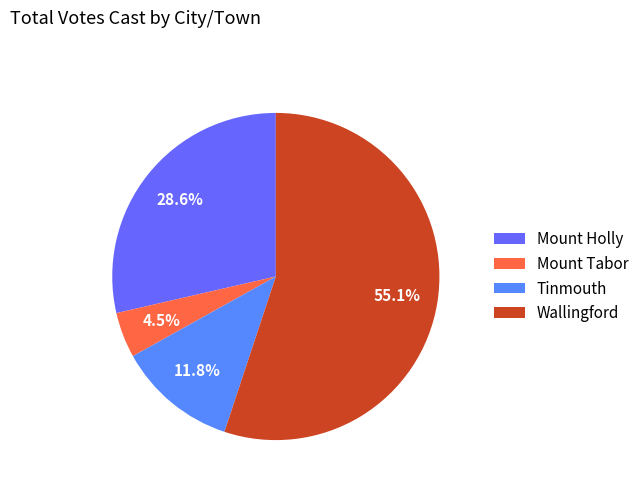

To the nearest percent, what percentage of the pie is Wallingford?

55%